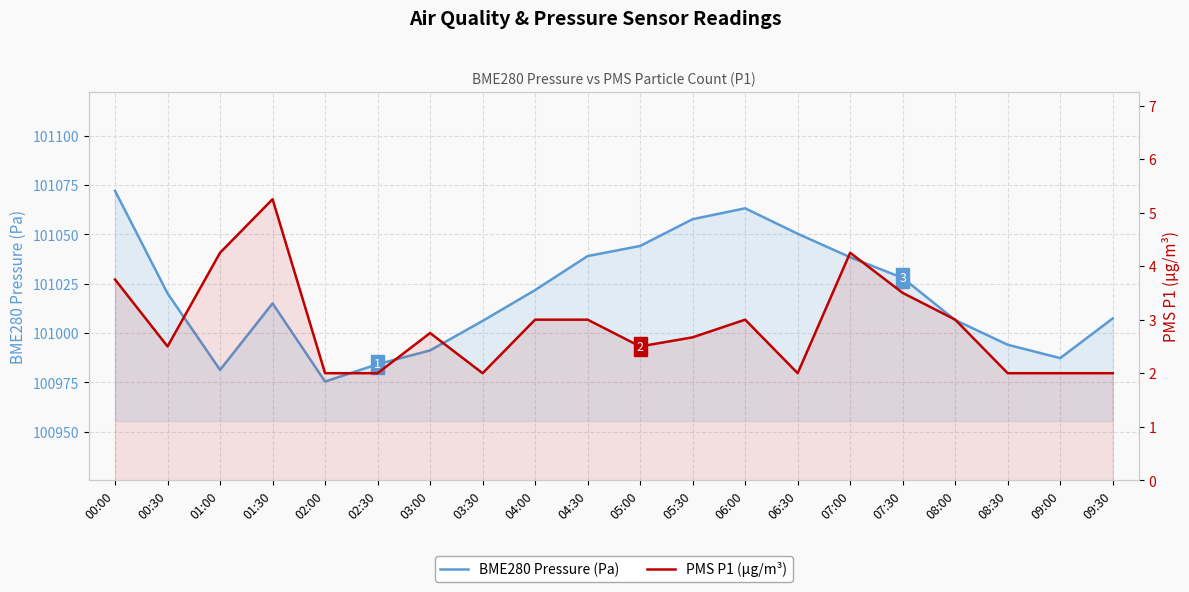

In PMS P1 (µg/m³), how many points are higher than both neighbors (excluding endpoints)?

4